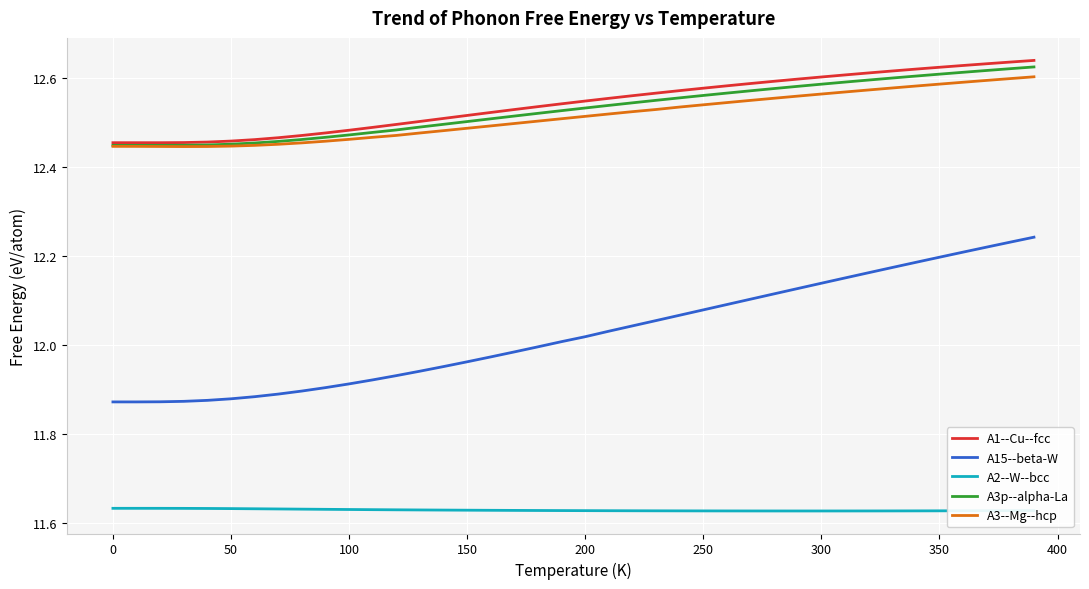

True or false: A2--W--bcc and A15--beta-W intersect in this chart.

False